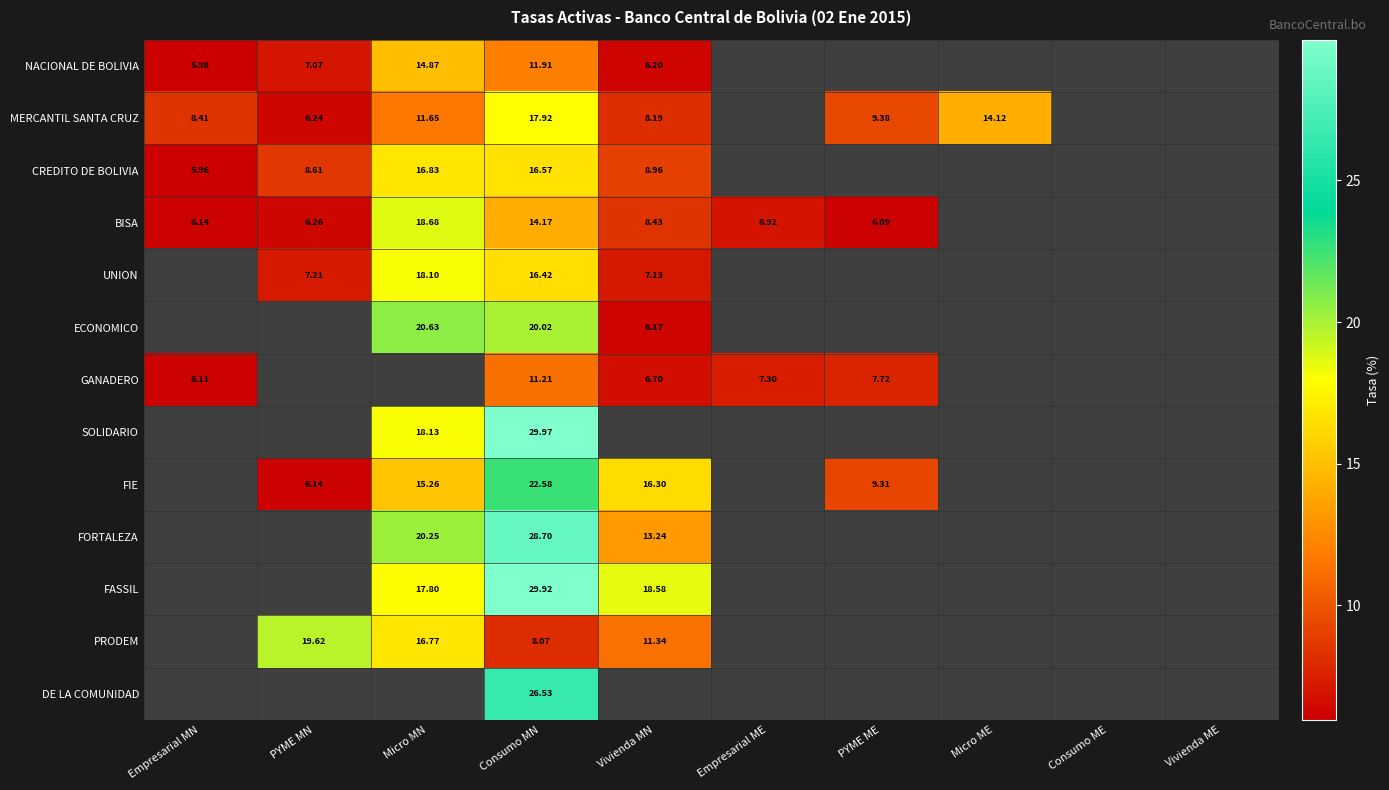

What is the spread (max minus min) of values at Micro MN?

9.0